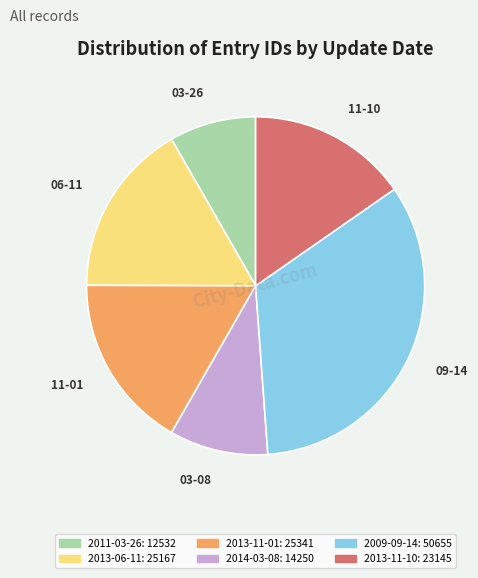

Does any single category account for the majority?

No